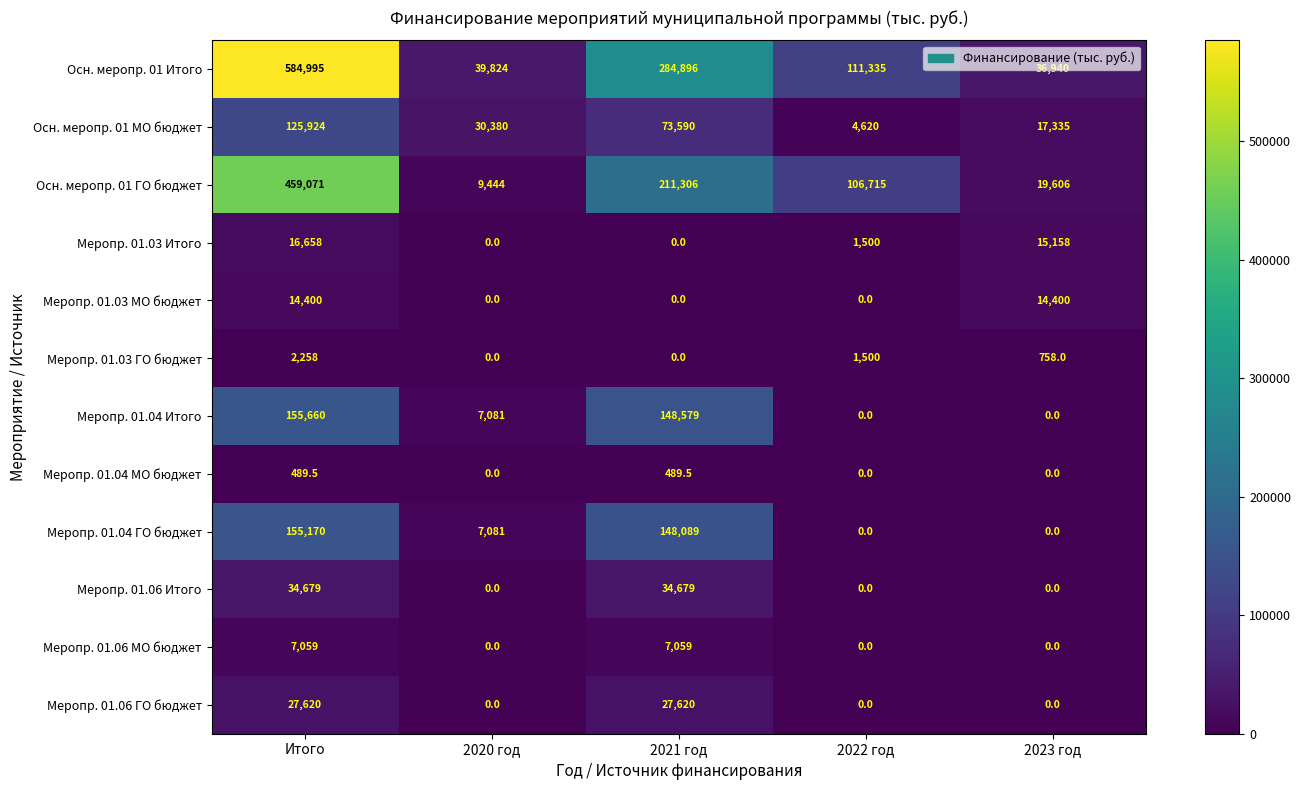

How many Меропр. 01.06 ГО бюджет values are between 0 and 27620?

5